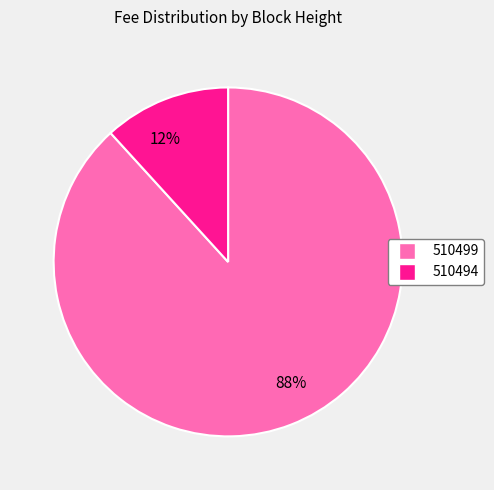

Rank the categories by value from highest to lowest.

88%, 12%